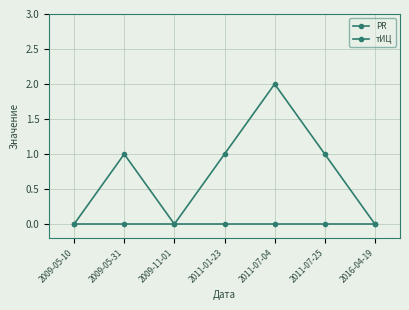

True or false: тИЦ and PR intersect in this chart.

False